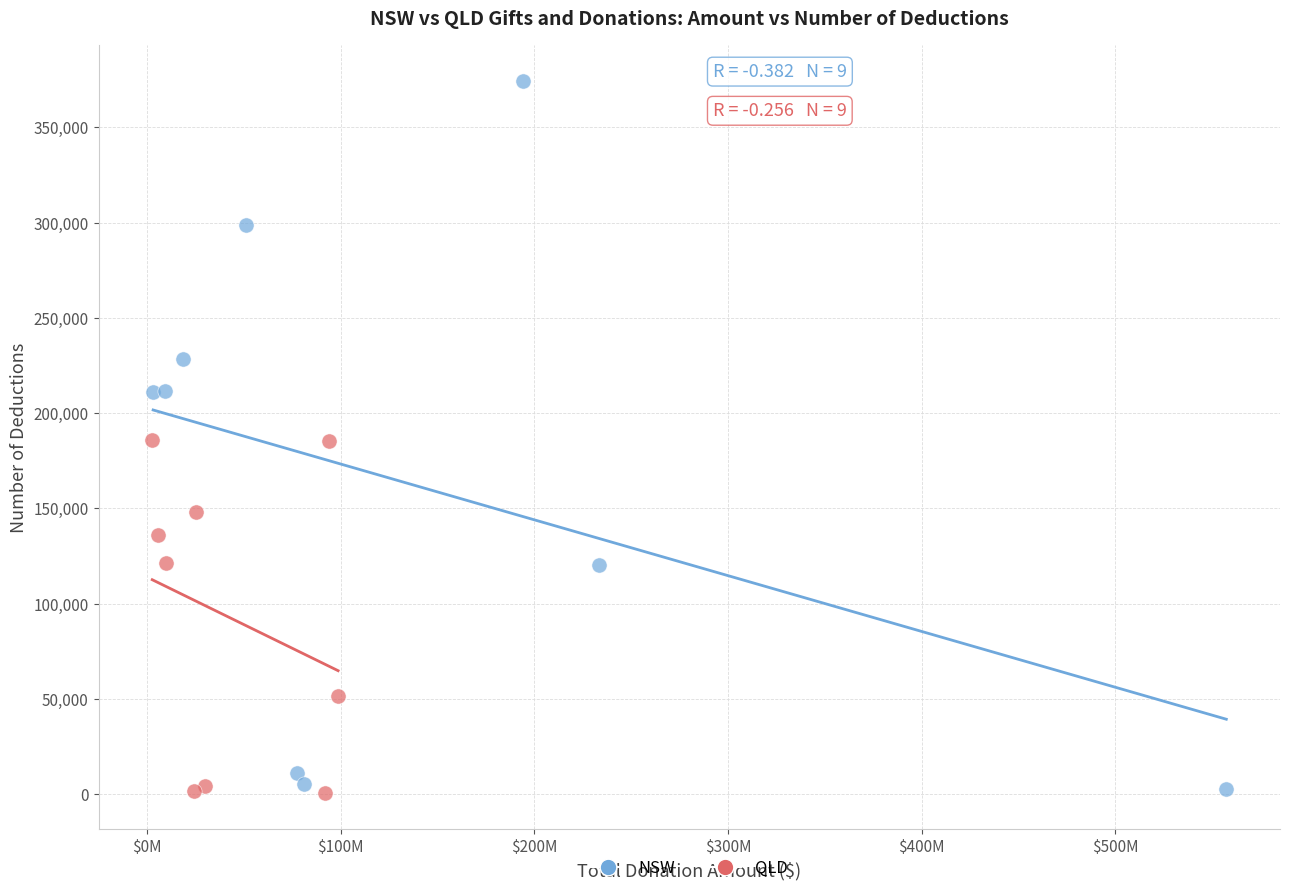

Which series has the largest Y range (max minus min)?

NSW